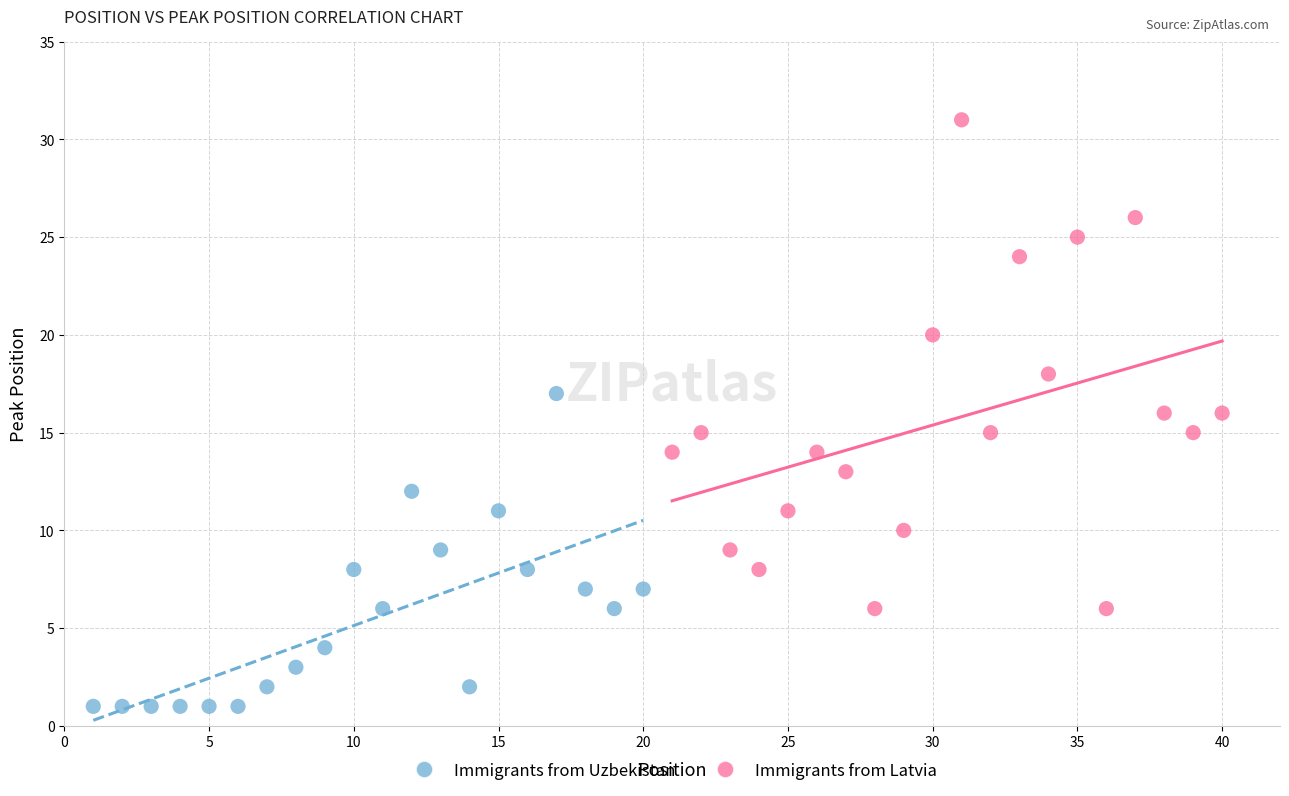

Which series has the largest Y range (max minus min)?

Immigrants from Latvia